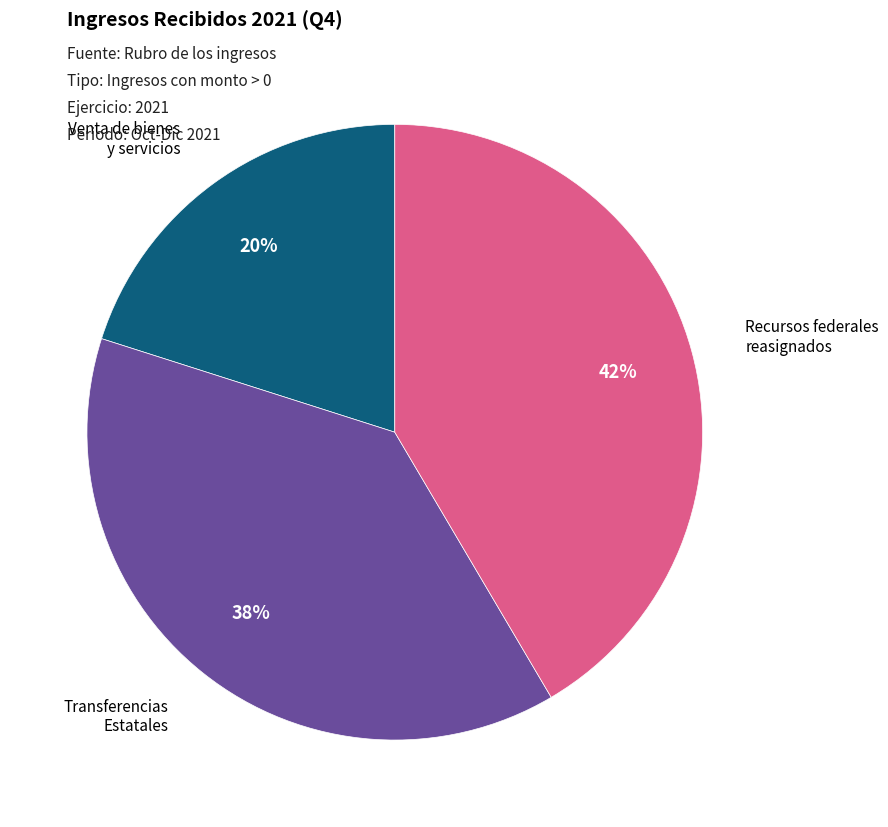

Does any single category account for the majority?

No